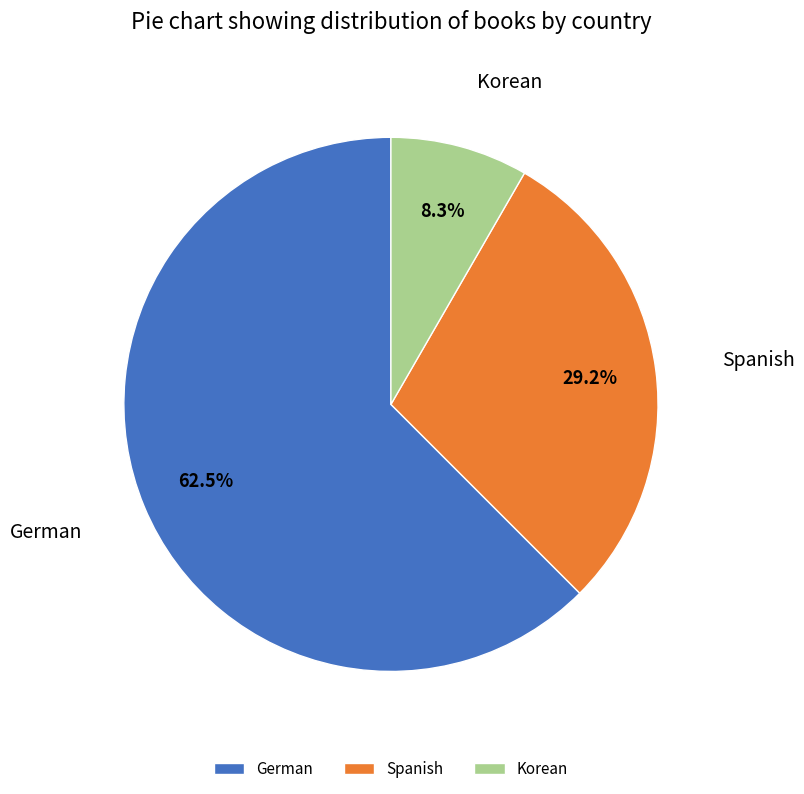

How many slices are in this pie chart?

3